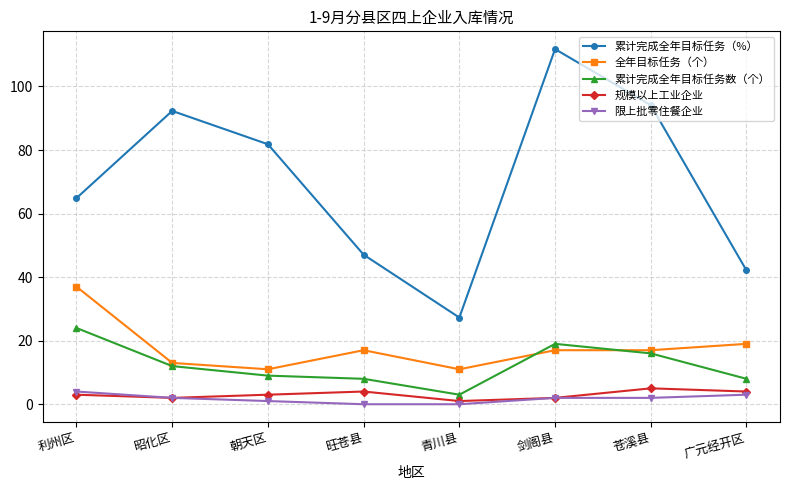

What are all the series names shown in the legend?

累计完成全年目标任务（%）, 全年目标任务（个）, 累计完成全年目标任务数（个）, 规模以上工业企业, 限上批零住餐企业